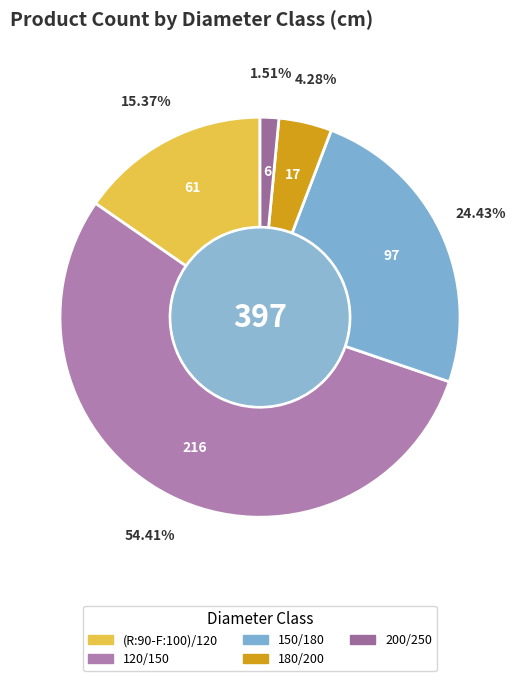

To the nearest percent, what is the difference between the 150/180 and 180/200 slice percentages?

20%